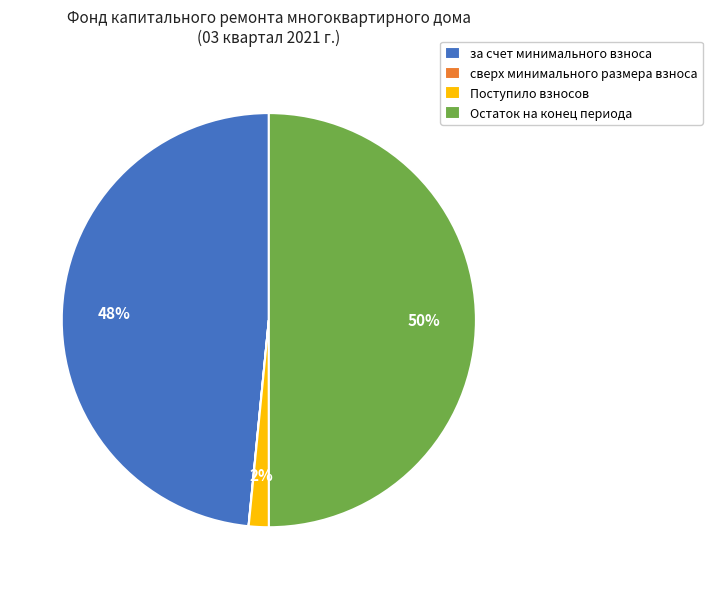

Between за счет минимального взноса and Поступило взносов, which is larger?

за счет минимального взноса